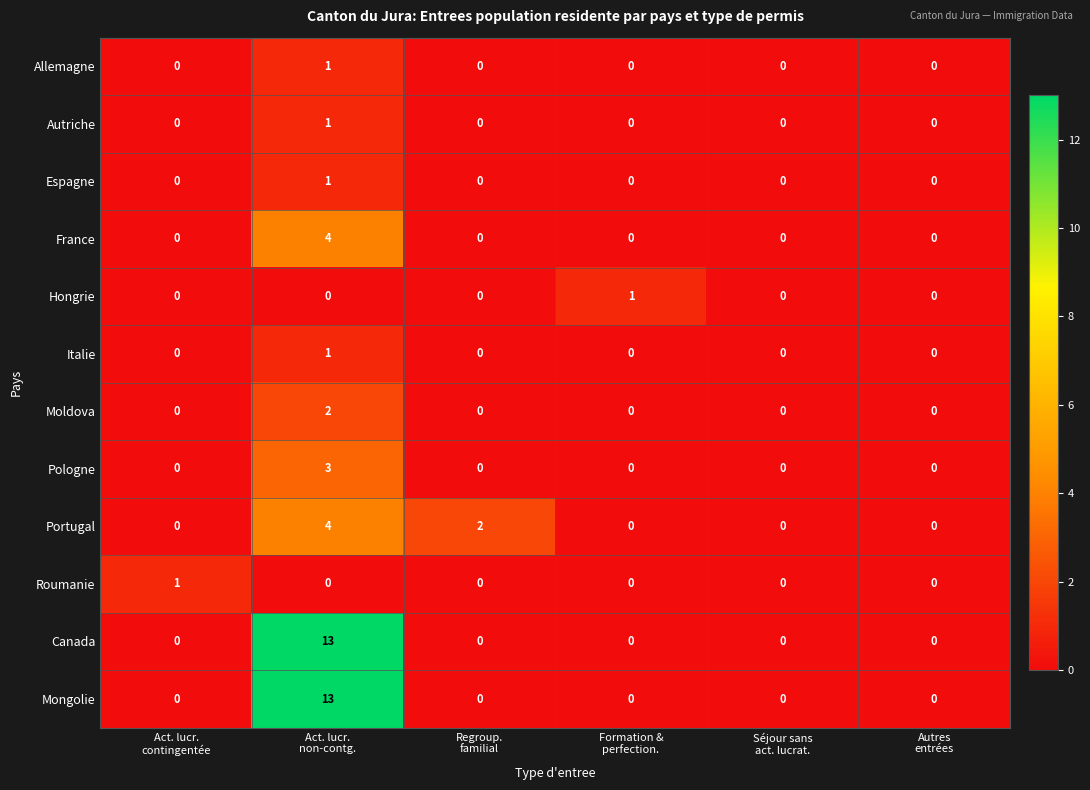

What is the greatest value displayed?

13